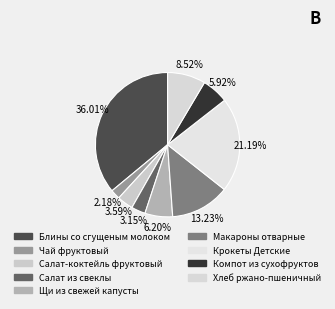

To the nearest percent, what percentage of the pie is Блины со сгущеным молоком?

36%